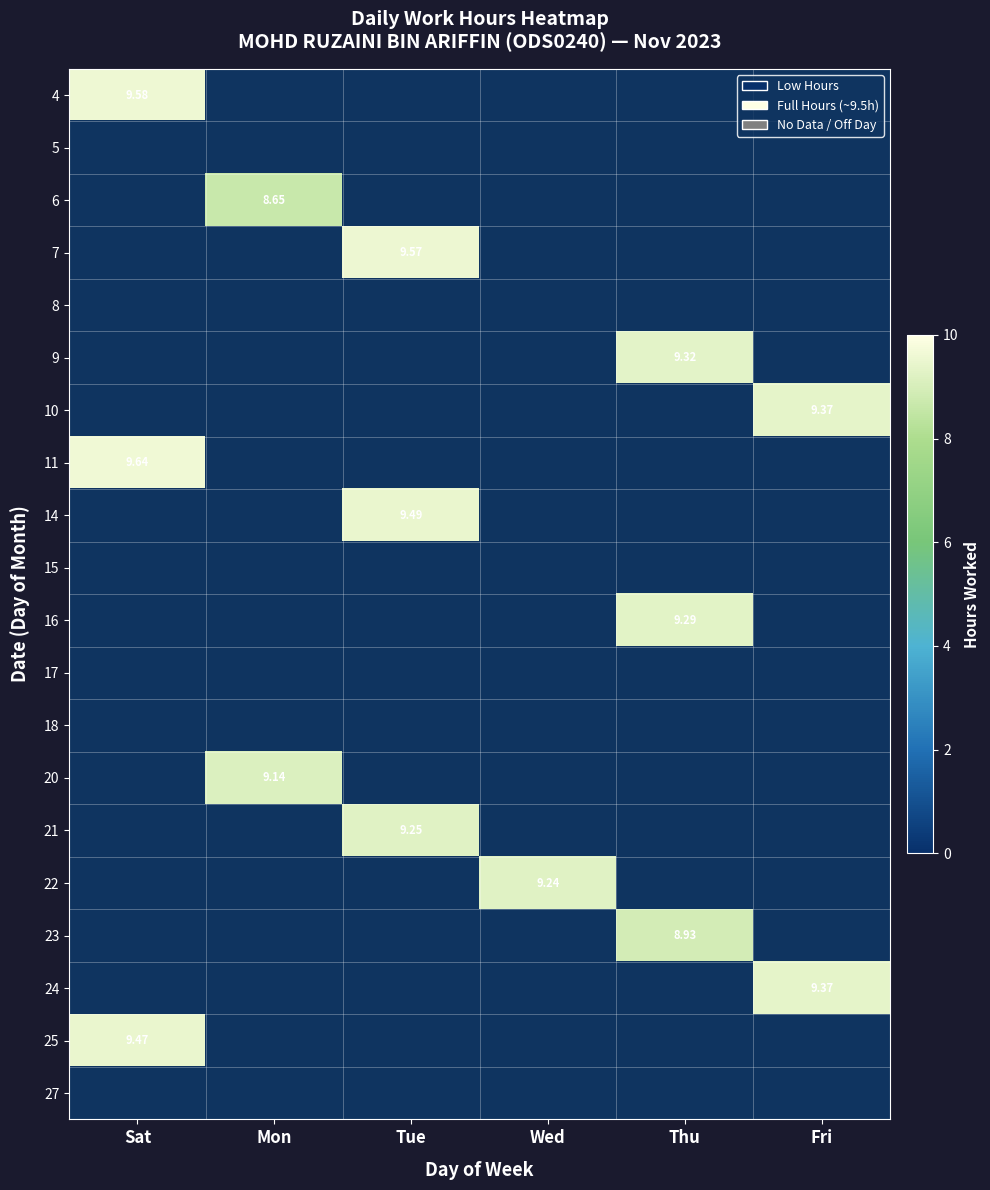

At how many categories does at least one series exceed 9?

6